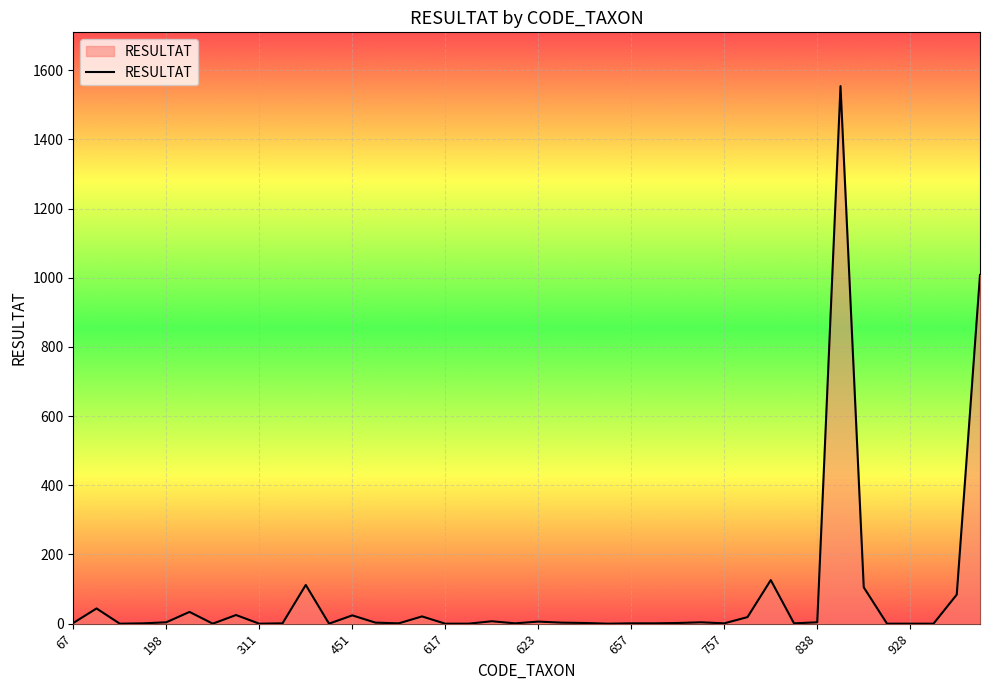

What is the difference between the maximum and minimum values?

1554